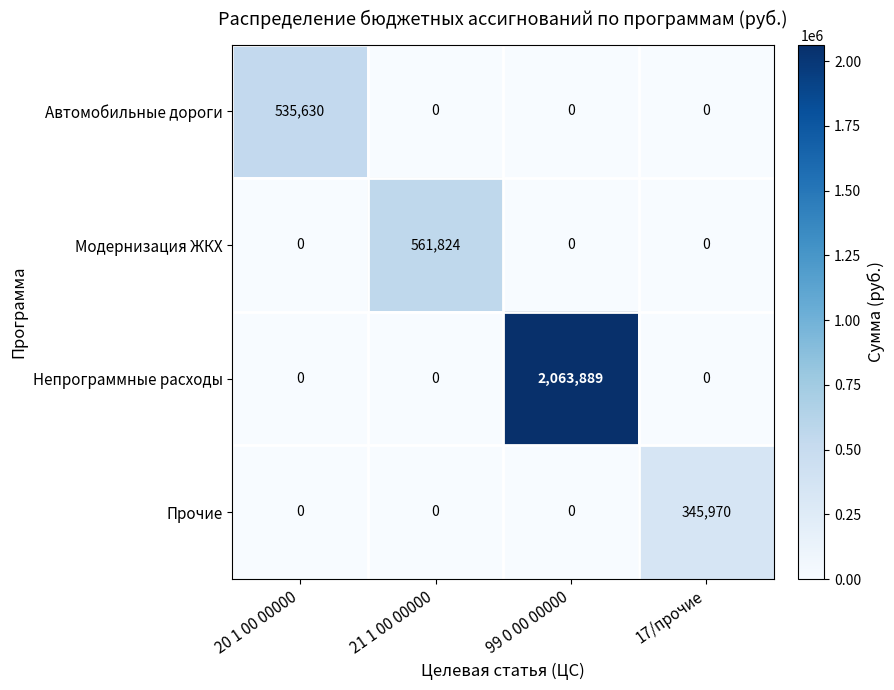

Reading right to left, transcribe all the data shown in this chart.

Автомобильные дороги: 17/прочие=0	99 0 00 00000=0	21 1 00 00000=0	20 1 00 00000=535630
Модернизация ЖКХ: 17/прочие=0	99 0 00 00000=0	21 1 00 00000=561824	20 1 00 00000=0
Непрограммные расходы: 17/прочие=0	99 0 00 00000=2063889	21 1 00 00000=0	20 1 00 00000=0
Прочие: 17/прочие=345970	99 0 00 00000=0	21 1 00 00000=0	20 1 00 00000=0